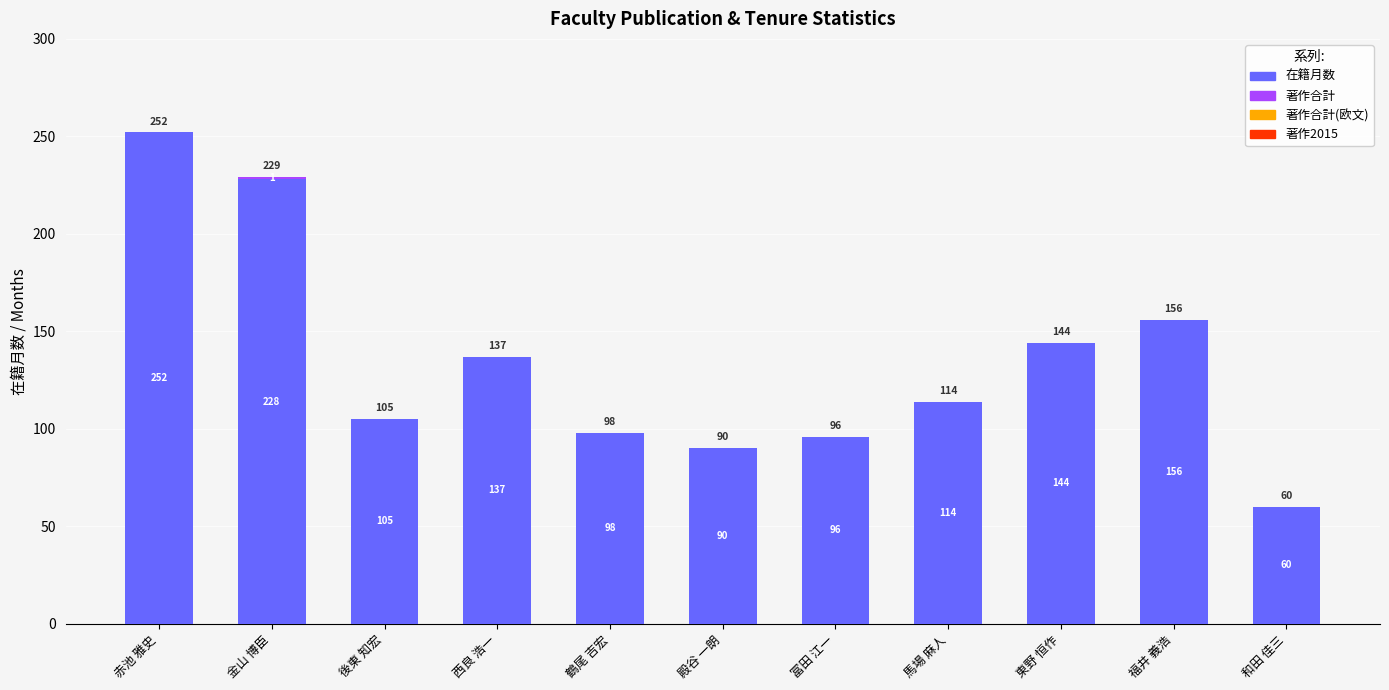

True or false: 在籍月数 has a value of 113 at 赤池 雅史.

False